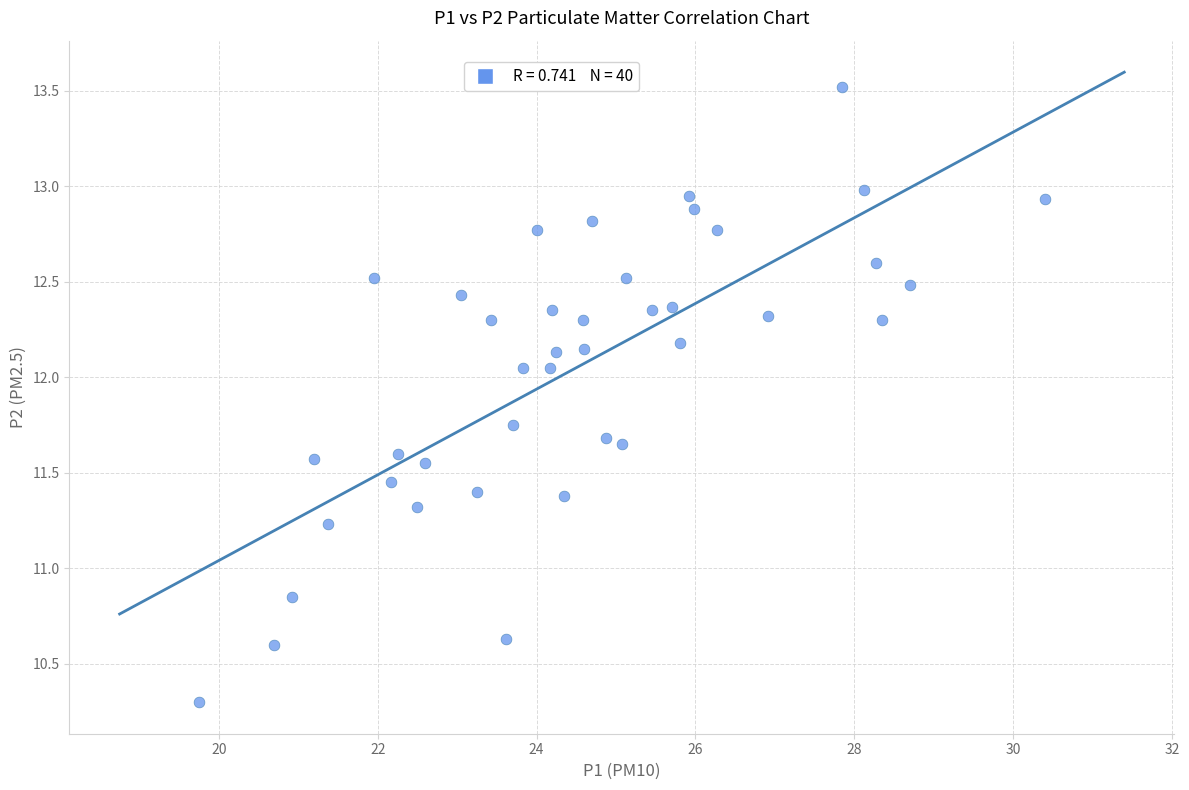

What is the range of X values (max minus min)?

10.6